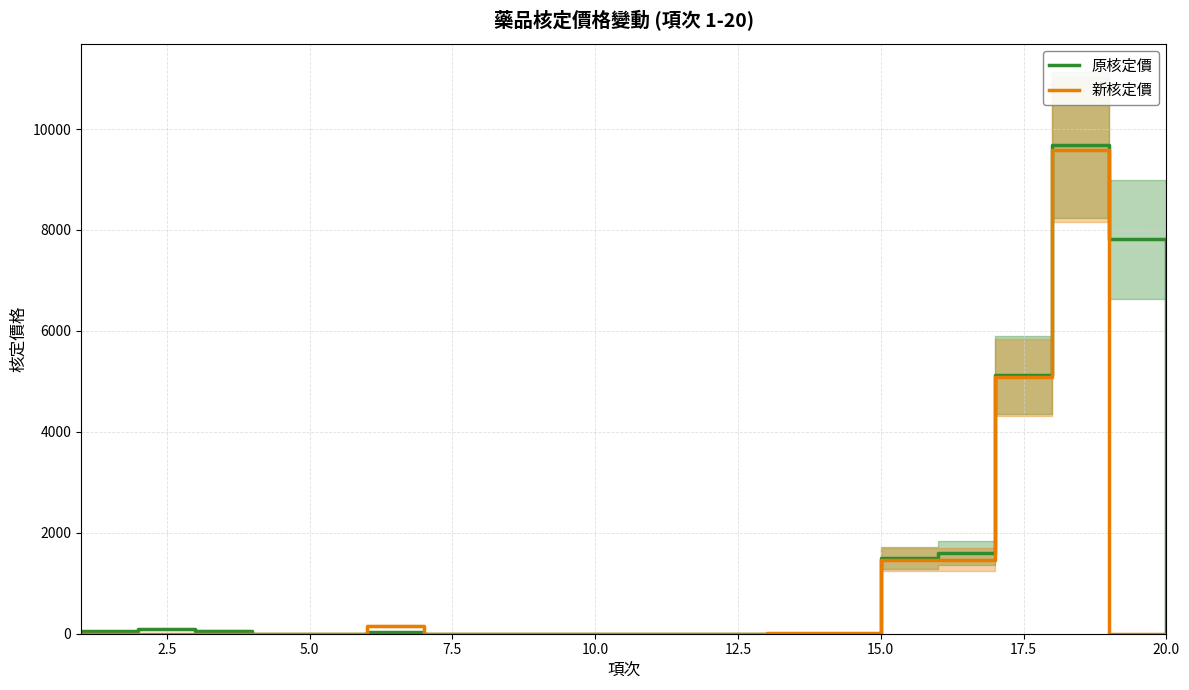

What is the highest value of the 新核定價 series?

9592.0